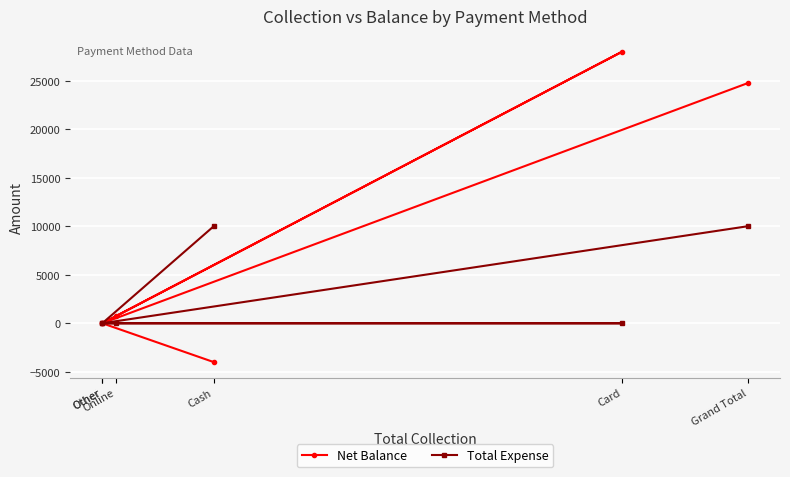

What is the maximum value shown in the chart?

28000